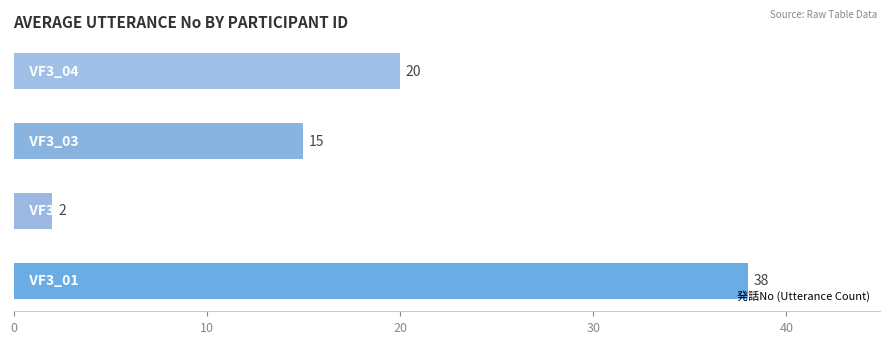

What is the sum of all values?

75